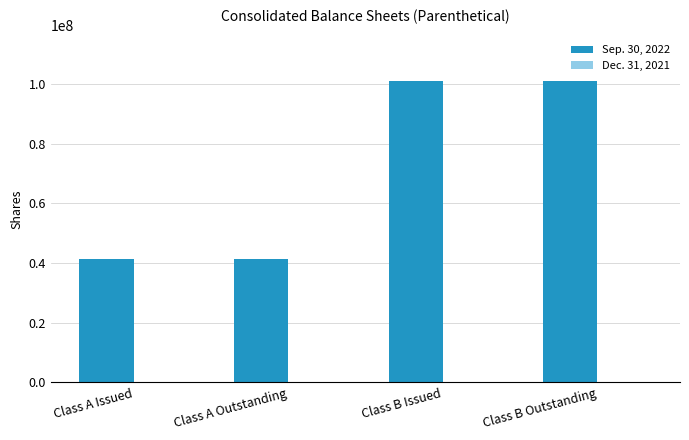

What is the minimum value shown in the chart?

41239957